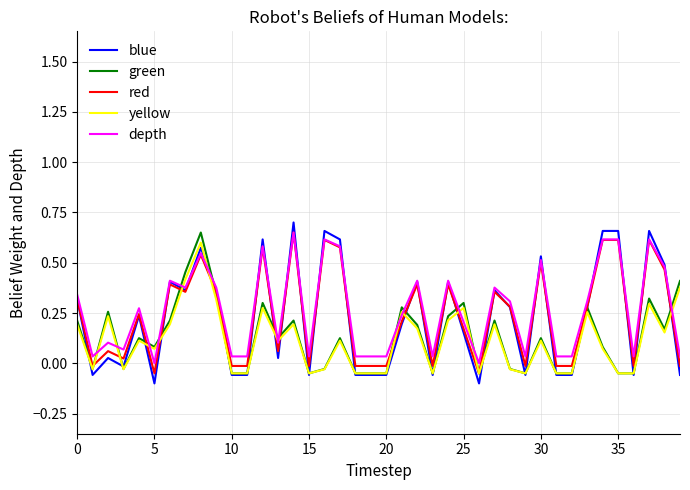

Which series has the widest spread of values?

blue